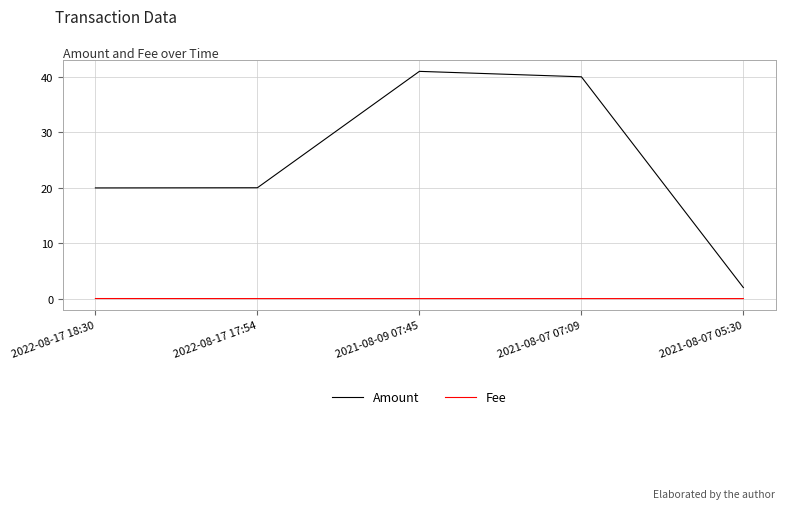

True or false: Fee and Amount intersect in this chart.

False